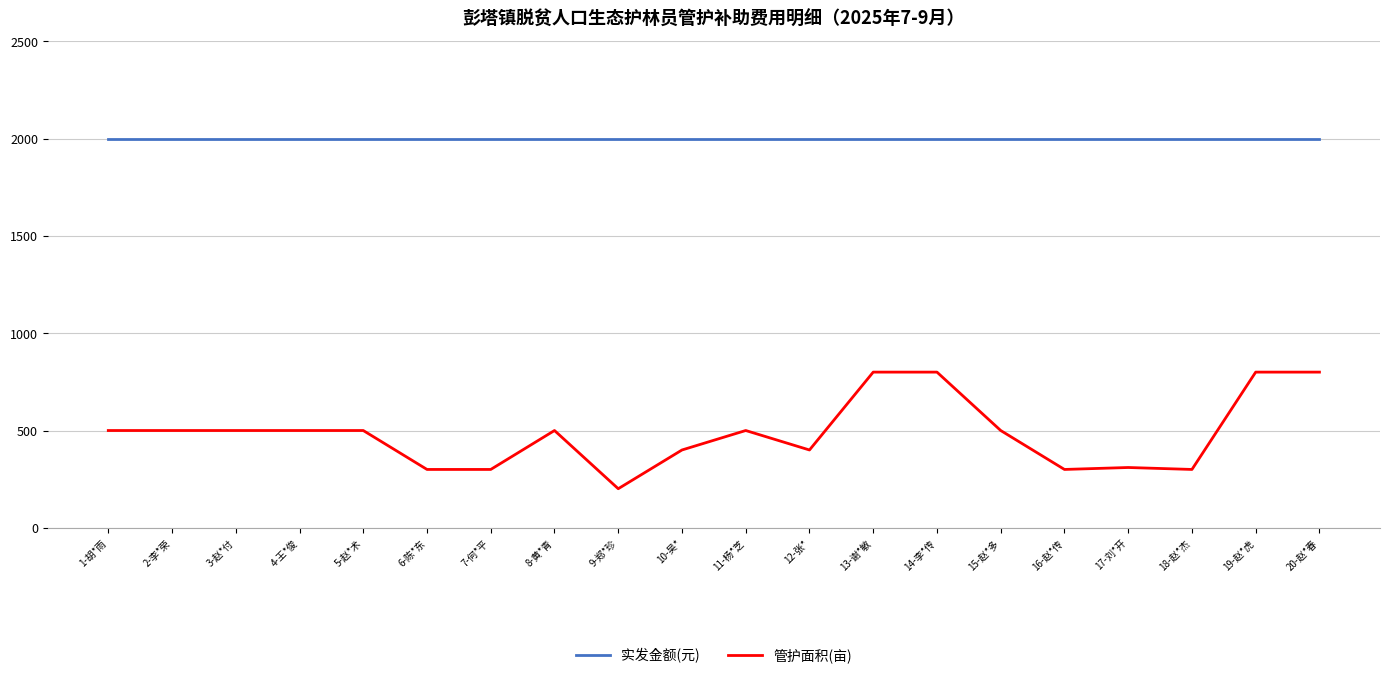

Which series has the largest total across all categories?

实发金额(元)